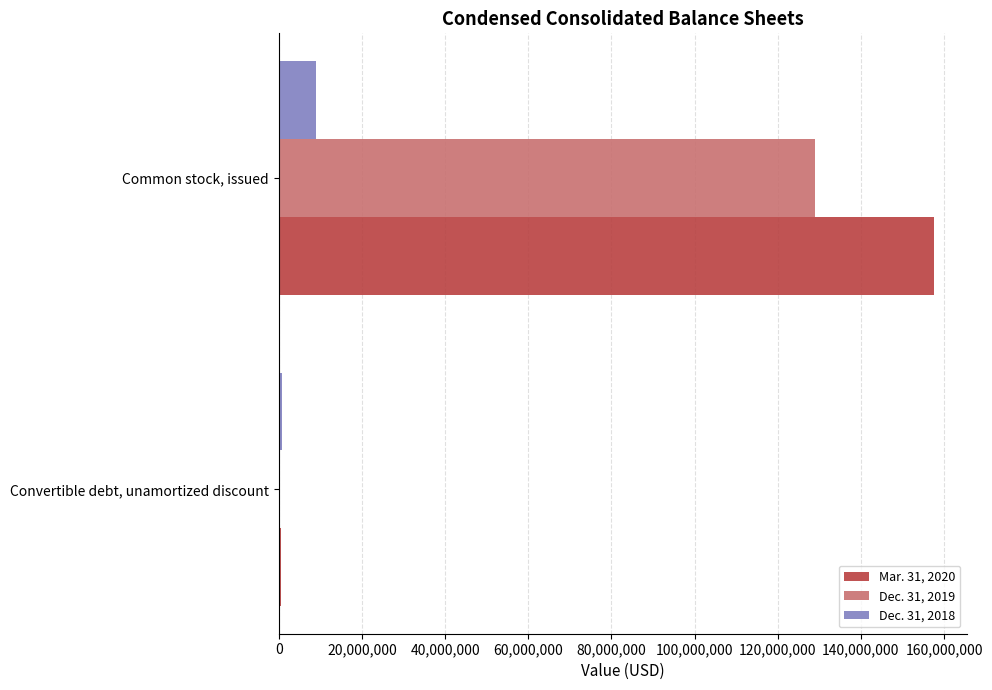

Is the value of Dec. 31, 2018 at Convertible debt, unamortized discount greater than the value of Mar. 31, 2020 at Common stock, issued?

No